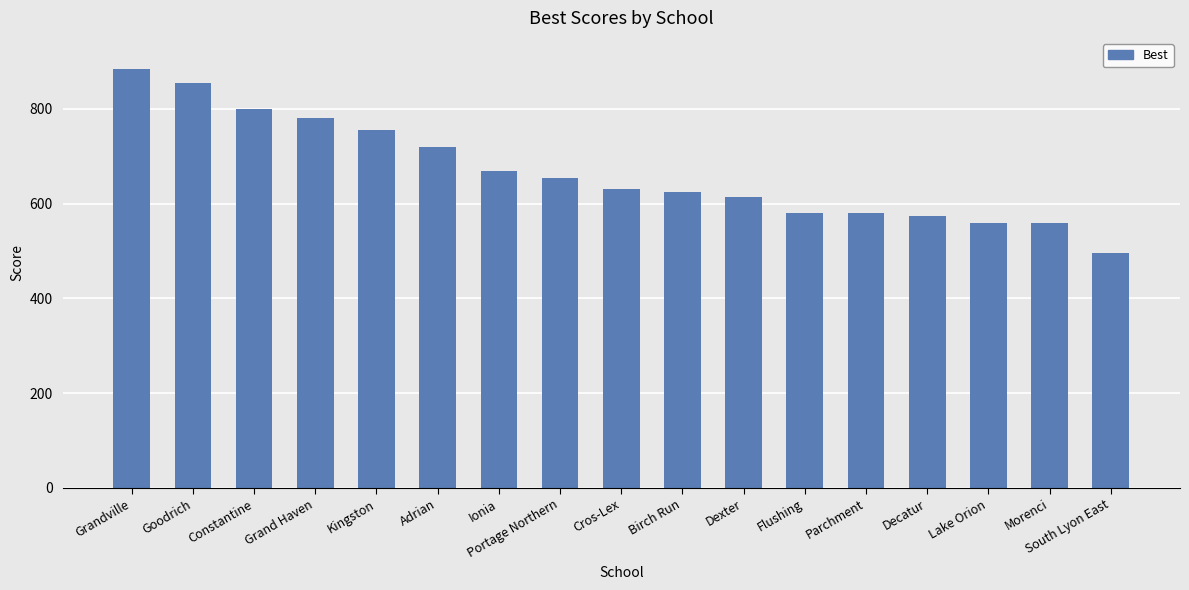

Where does the data first go above 630?

Grandville